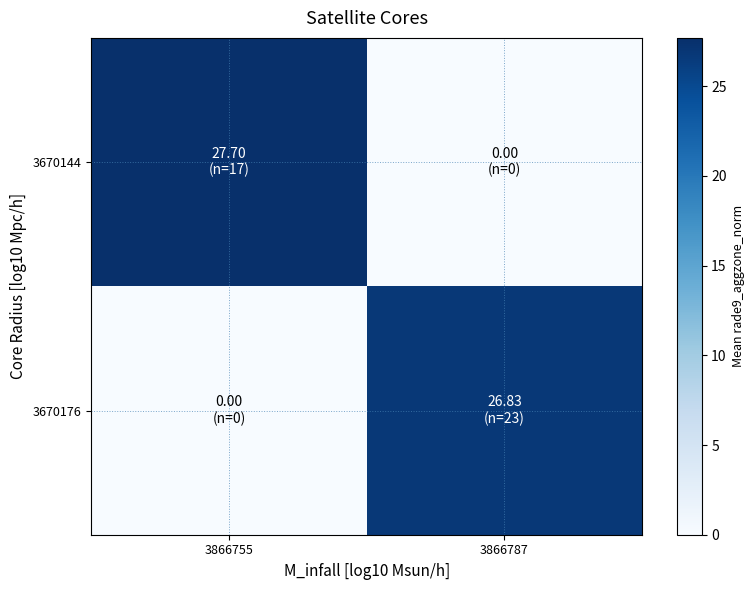

At which category does the chart reach its peak across all series?

3866755